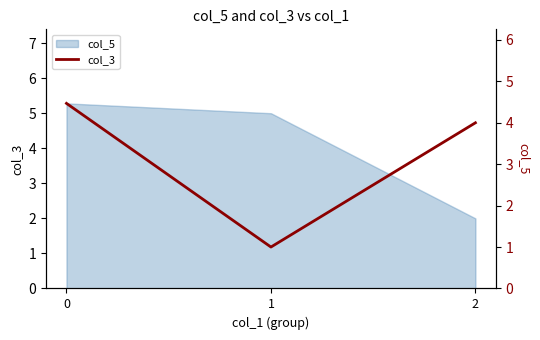

Is it true that the value at 1 is 1.0?

True